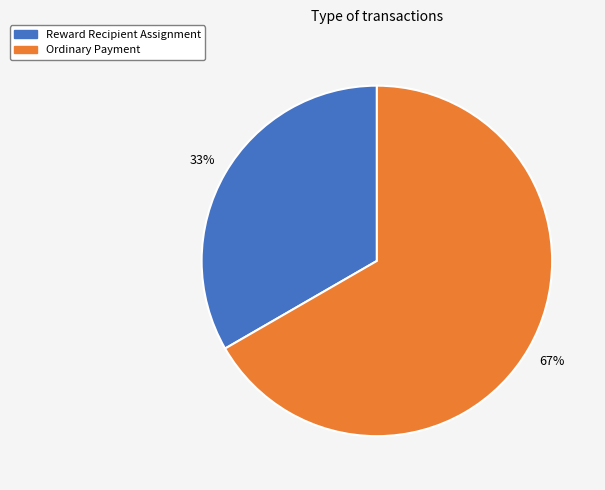

Which slice is the largest?

Ordinary Payment